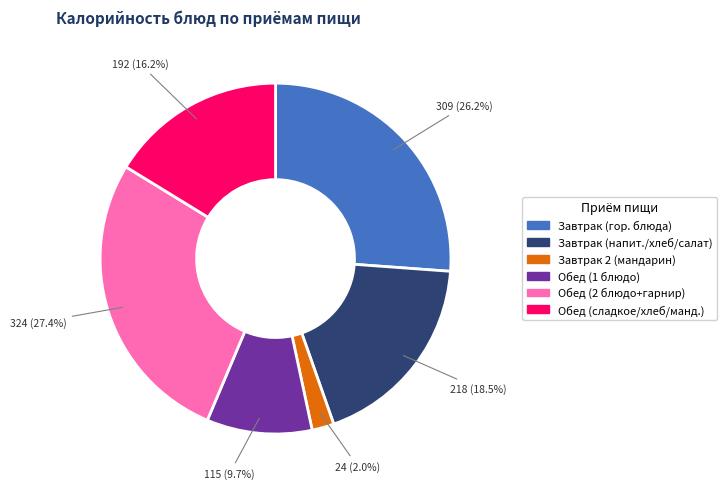

To the nearest percent, what is the difference between the largest and smallest slice percentages?

25%